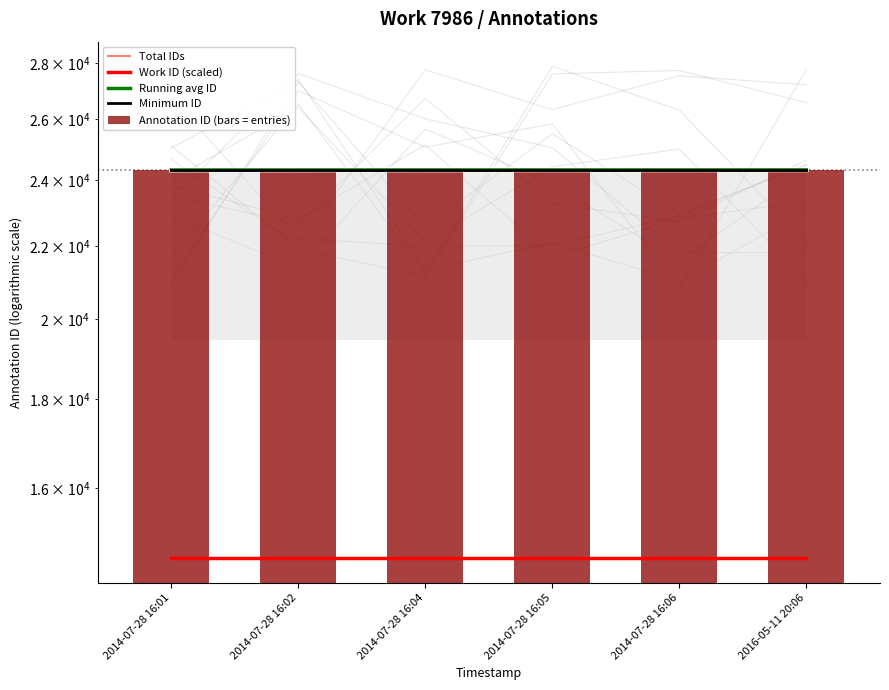

Rank the series at 2014-07-28 16:06 from lowest to highest value.

Work ID (scaled), Minimum ID, Running avg ID, Total IDs, Annotation ID (bars = entries)